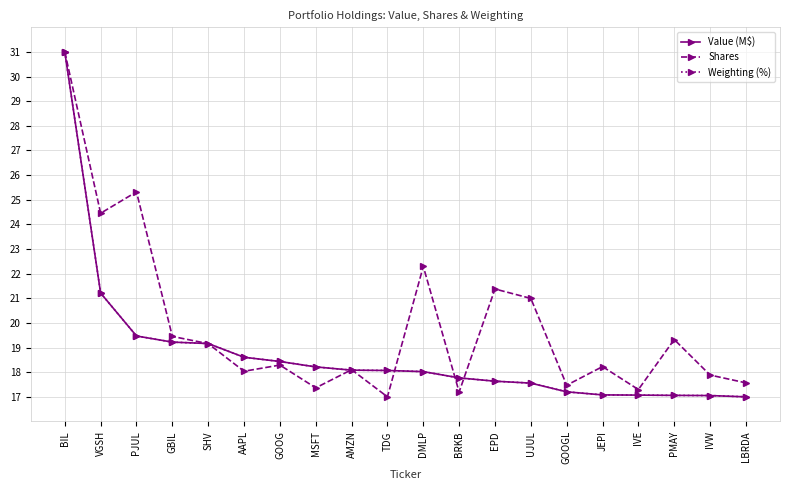

What is the smallest value displayed?

17.0